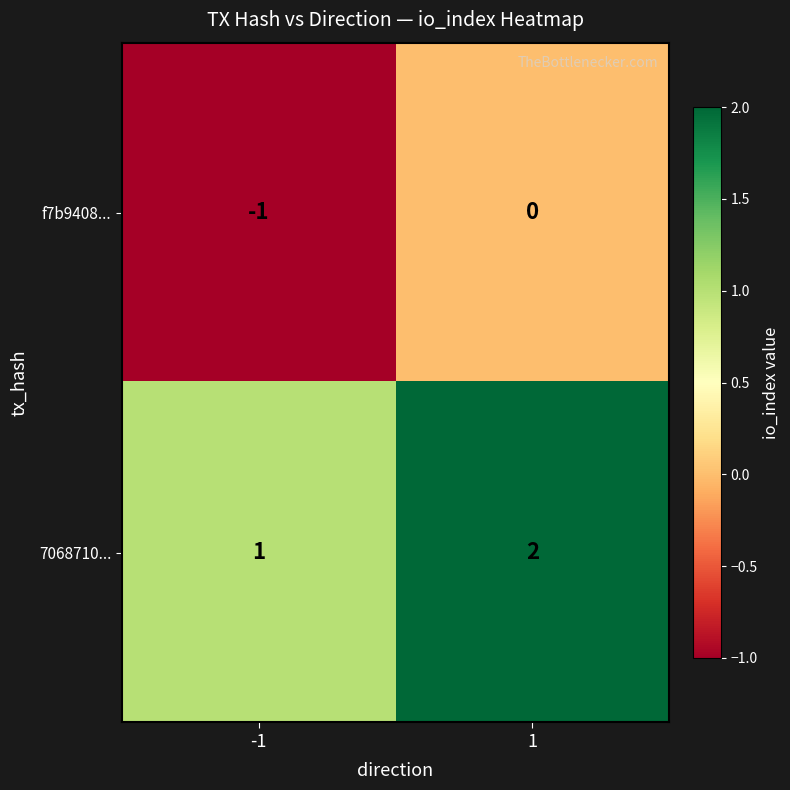

What is the maximum value shown in the chart?

2